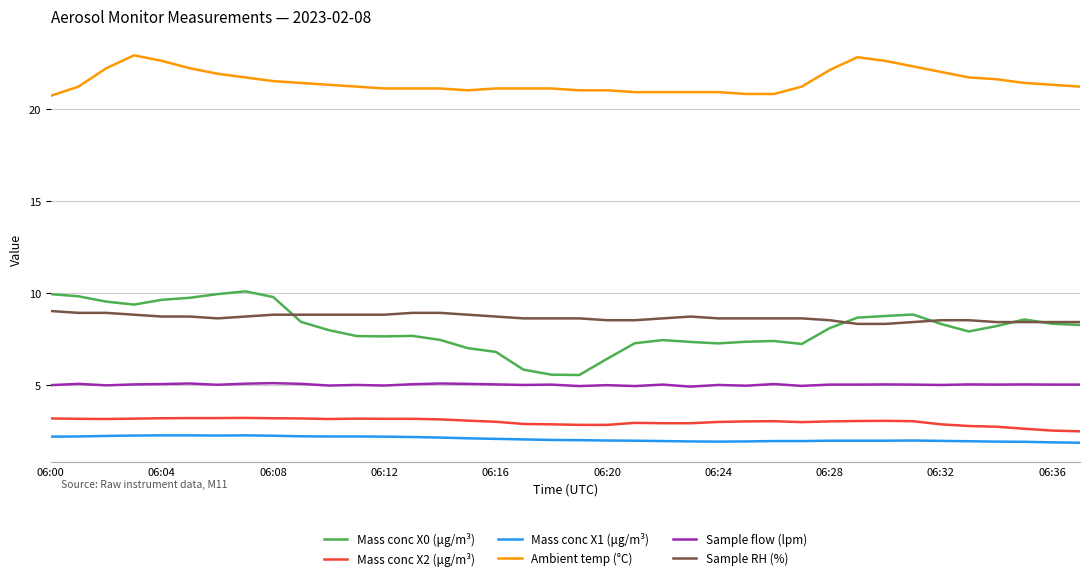

True or false: Sample RH (%) and Mass conc X2 (μg/m³) cross at least once.

False